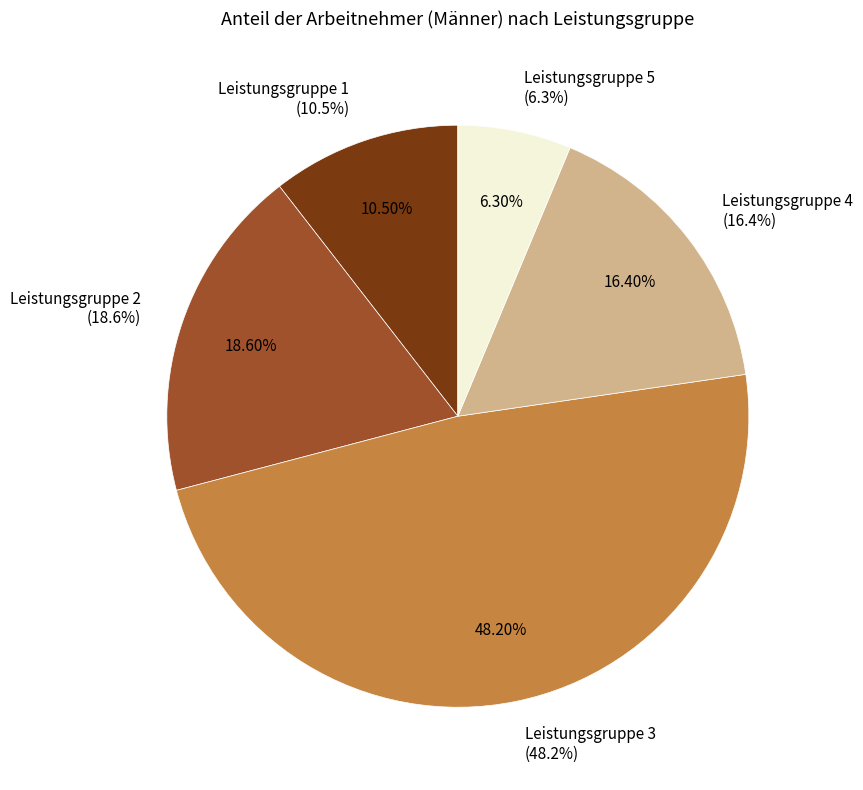

What is the change in value from Leistungsgruppe 1
(10.5%) to Leistungsgruppe 3
(48.2%)?

+37.7